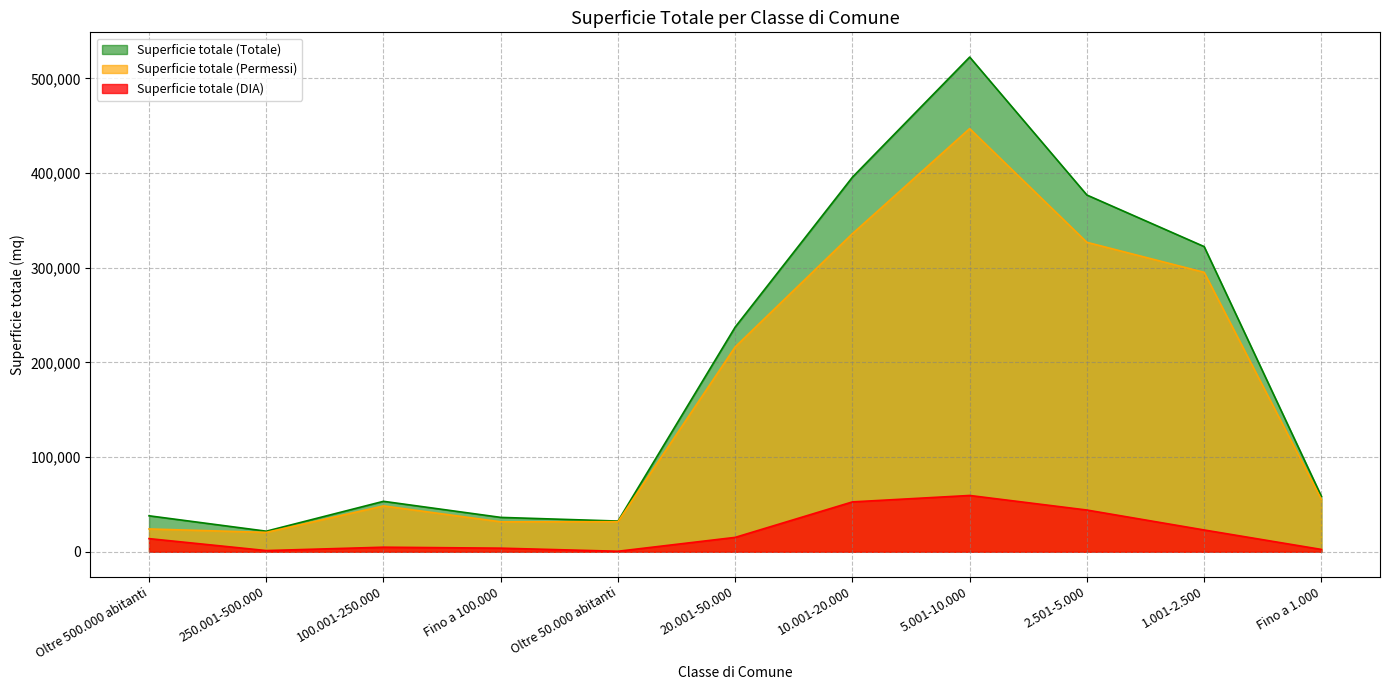

How many lines are shown in the chart?

3